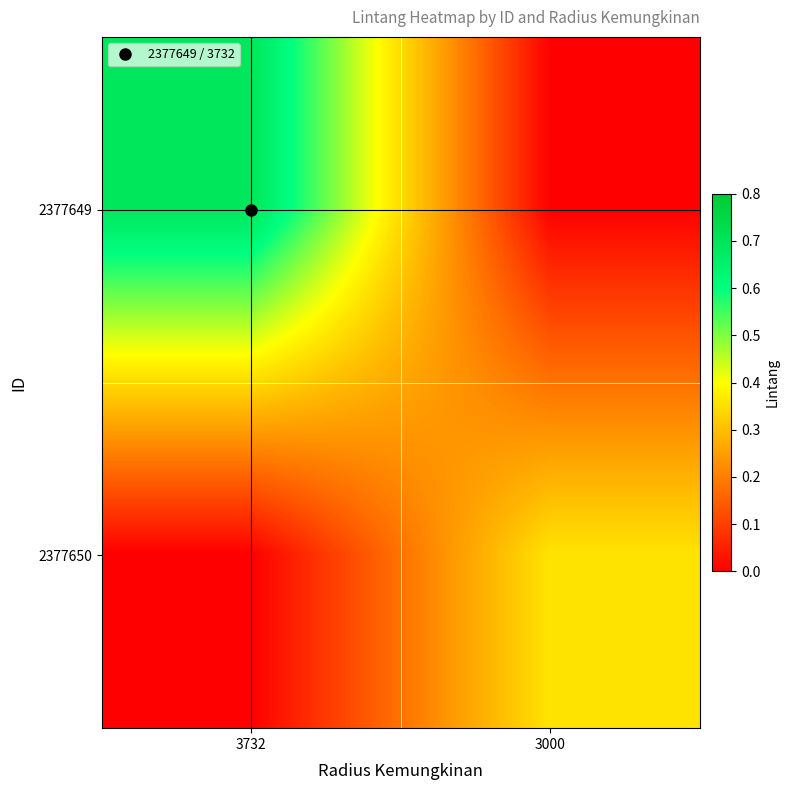

How many categories are shown in the chart?

2